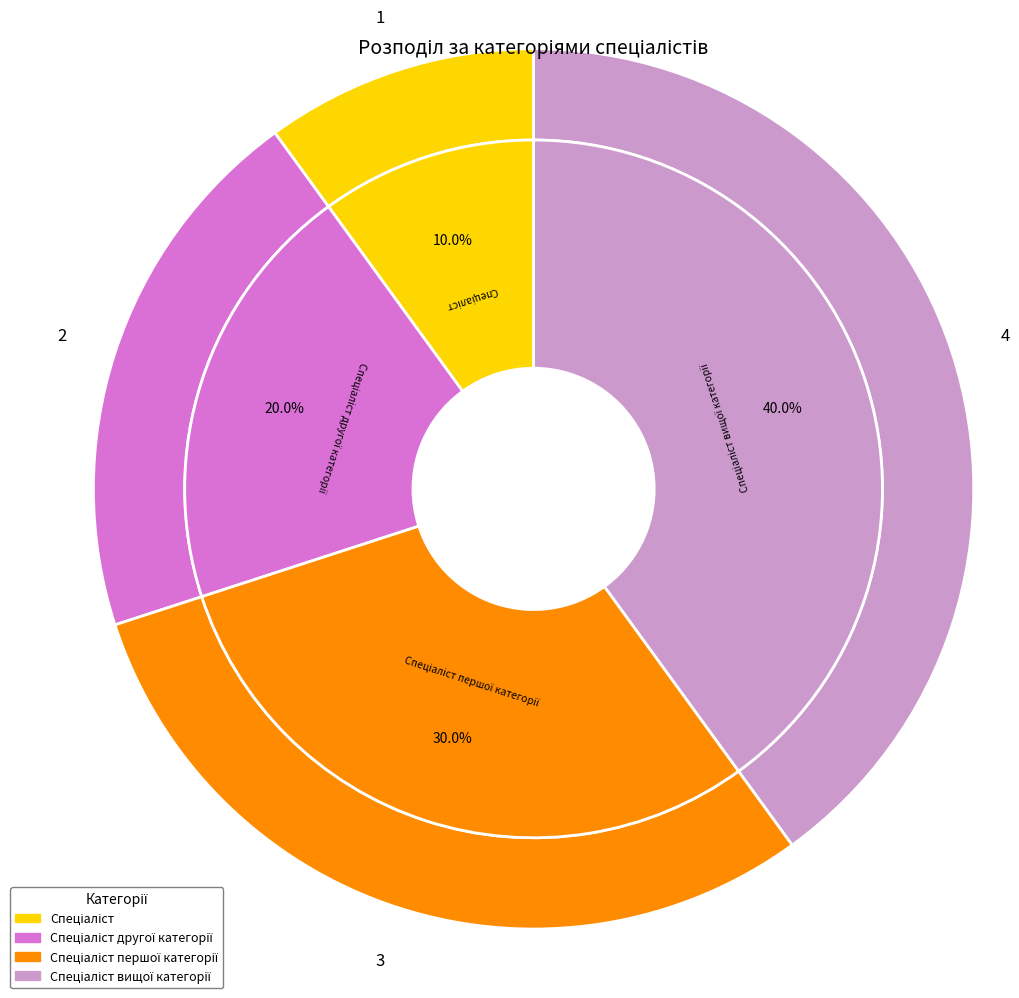

Is it true that Спеціаліст вищої категорії is 40% of the pie?

True